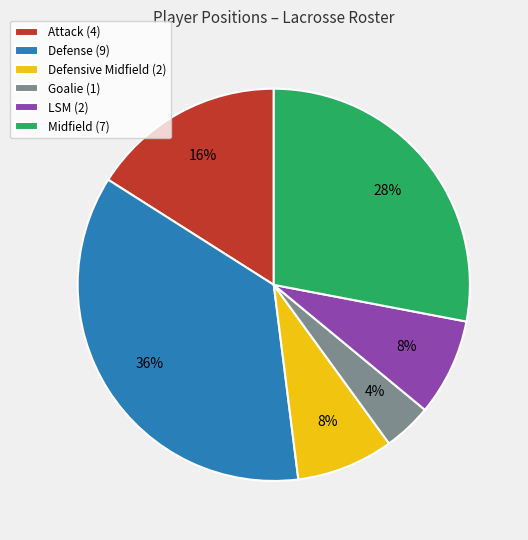

Count the number of slices in the pie.

6